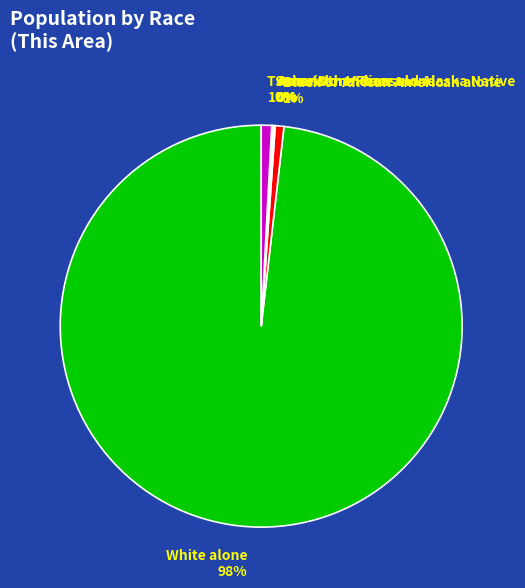

To the nearest percent, what is the difference between the largest and smallest slice percentages?

98%